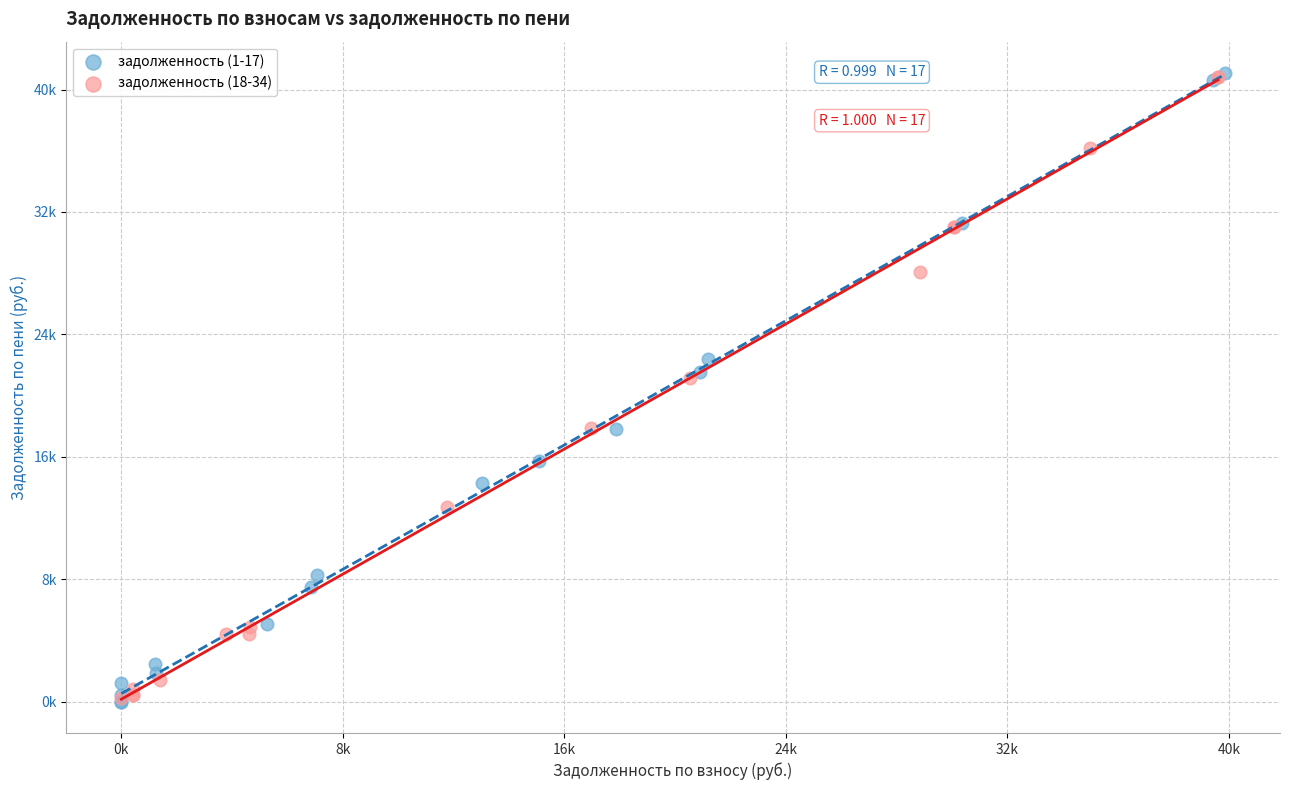

Which series has the largest Y range (max minus min)?

задолженность (1-17)